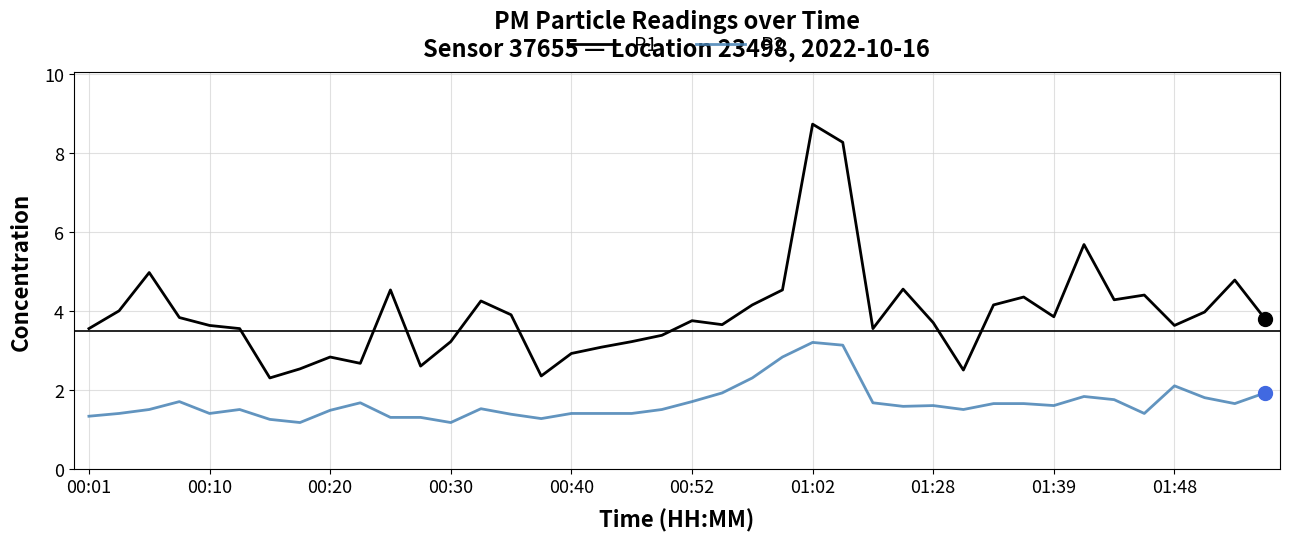

True or false: P1 and P2 cross at least once.

False